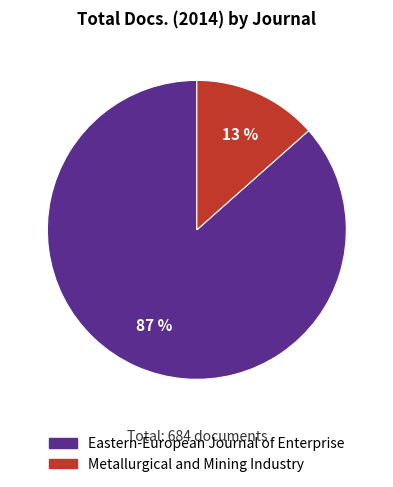

What percentage is the Eastern-European Journal of Enterprise slice, to the nearest percent?

87%